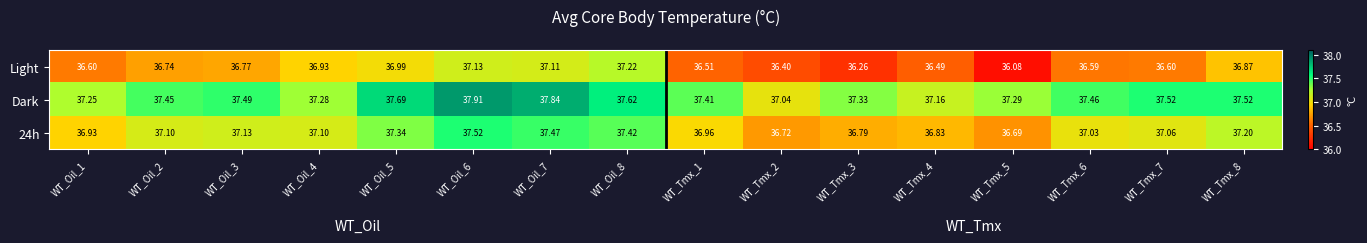

Which series has the widest spread of values?

Light